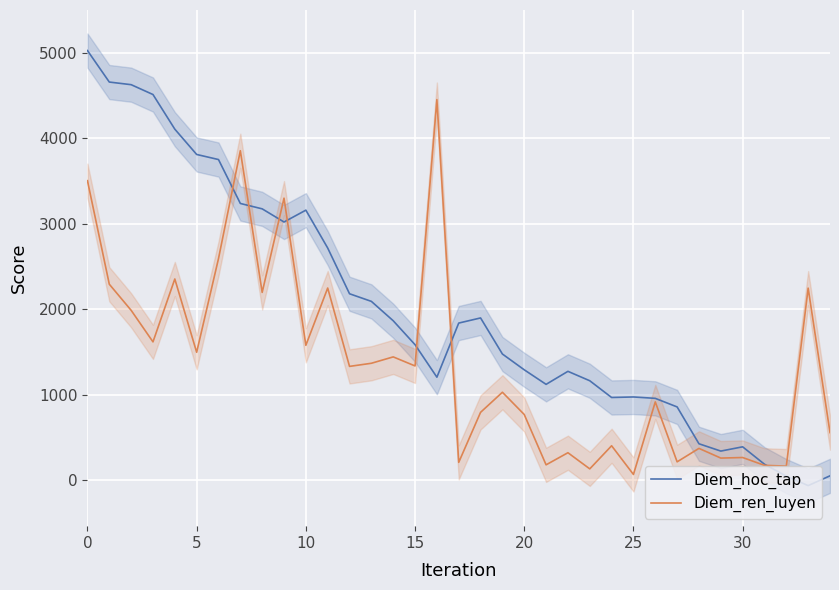

True or false: Diem_hoc_tap has more than 2 interior local peaks.

True